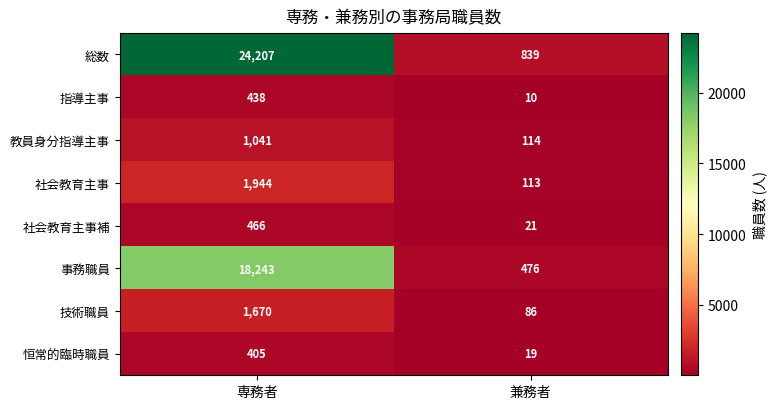

Reading left to right, what are all the values shown in this chart?

総数: 24207	839
指導主事: 438	10
教員身分指導主事: 1041	114
社会教育主事: 1944	113
社会教育主事補: 466	21
事務職員: 18243	476
技術職員: 1670	86
恒常的臨時職員: 405	19